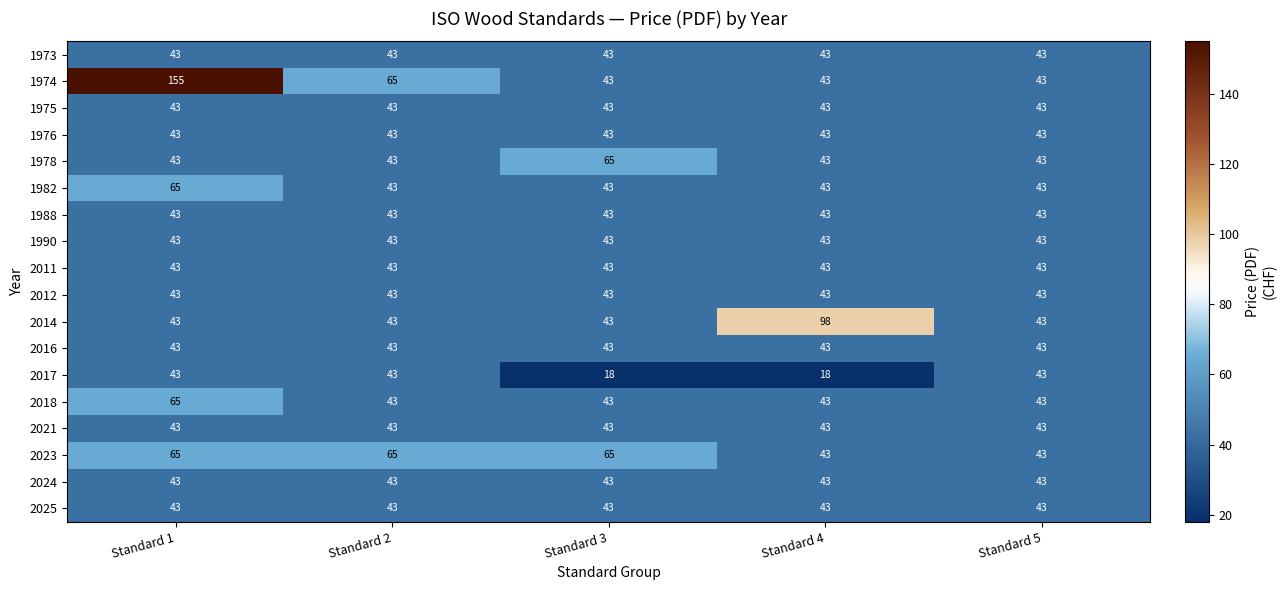

What is the average value of the 1978 series?

47